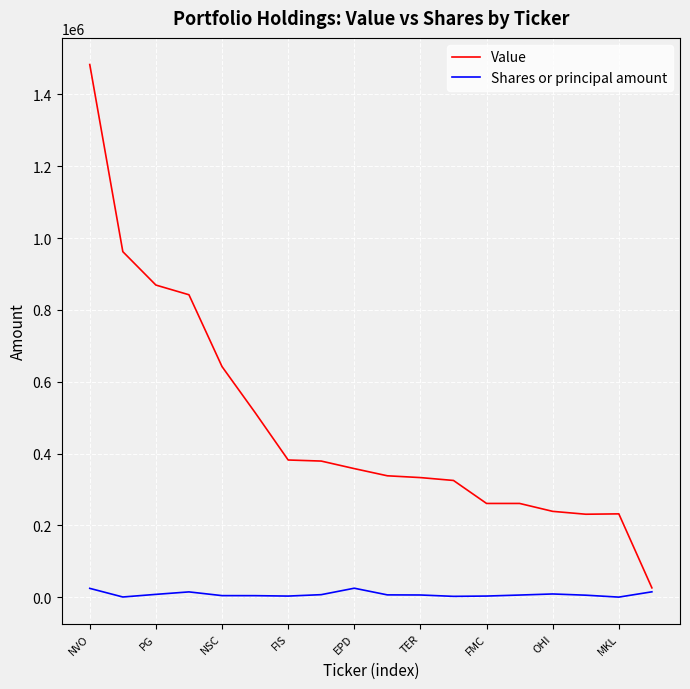

Rank the series by their average value, from lowest to highest.

Shares or principal amount, Value